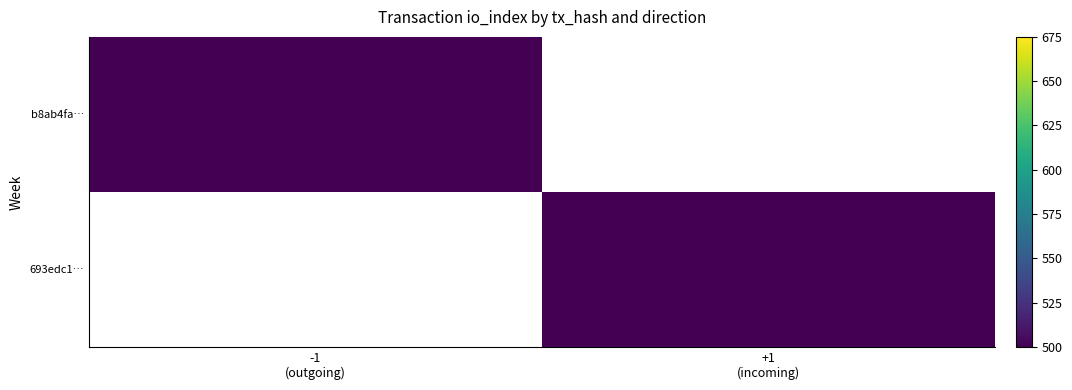

How many values in b8ab4fa… are above zero?

1